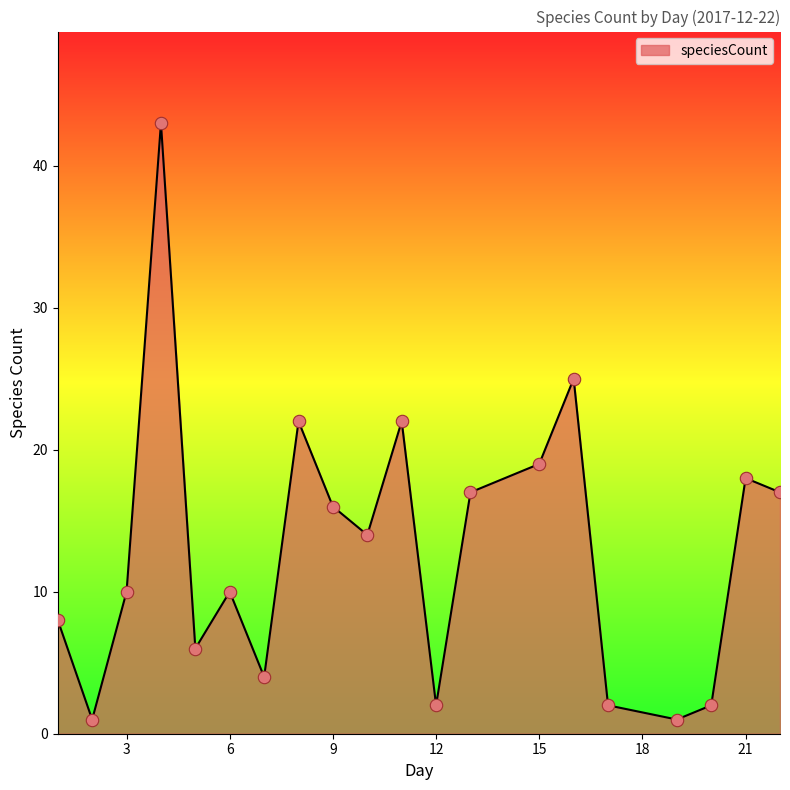

What is the greatest value displayed?

43